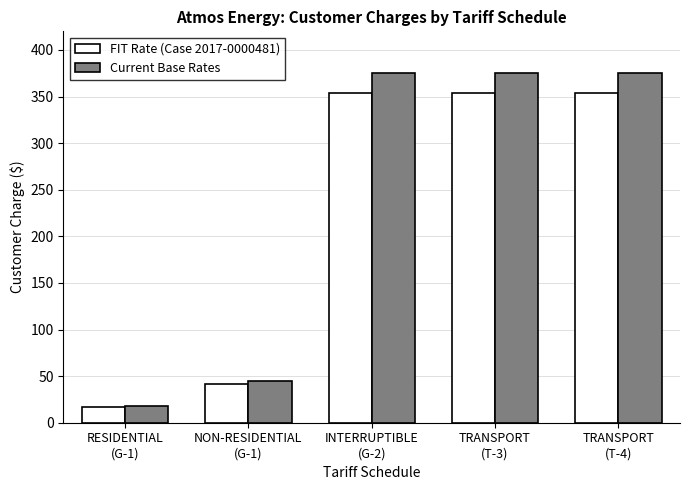

What is the greatest value displayed?

375.0